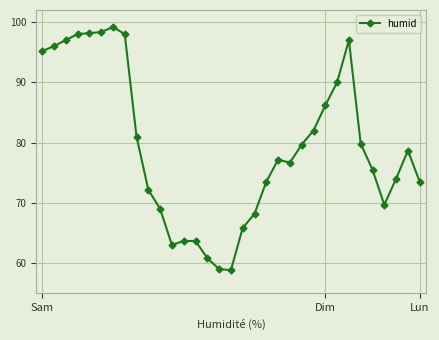

What is the maximum value shown in the chart?

99.2